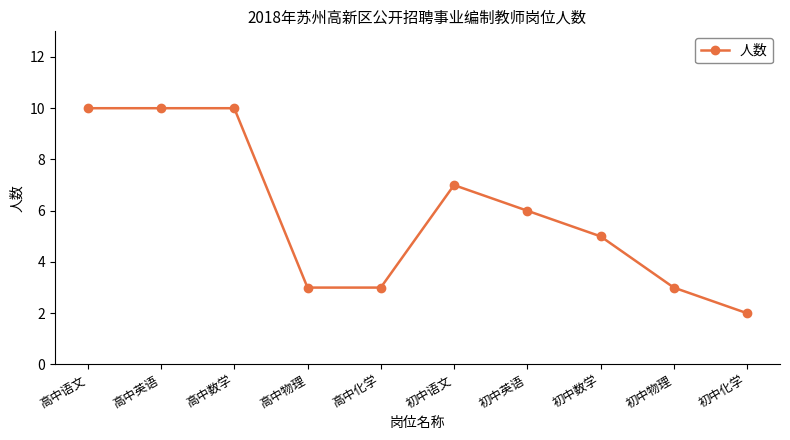

Between 初中英语 and 初中数学, which is larger?

初中英语